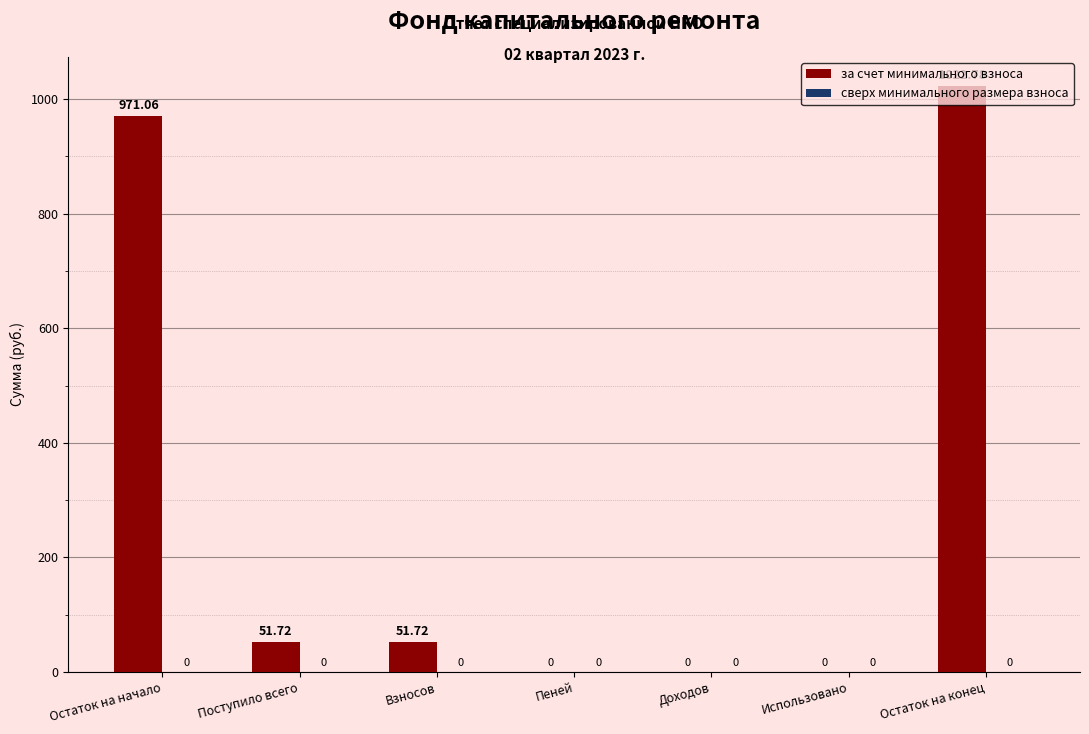

Which has a higher value, Пеней or Поступило всего?

Поступило всего